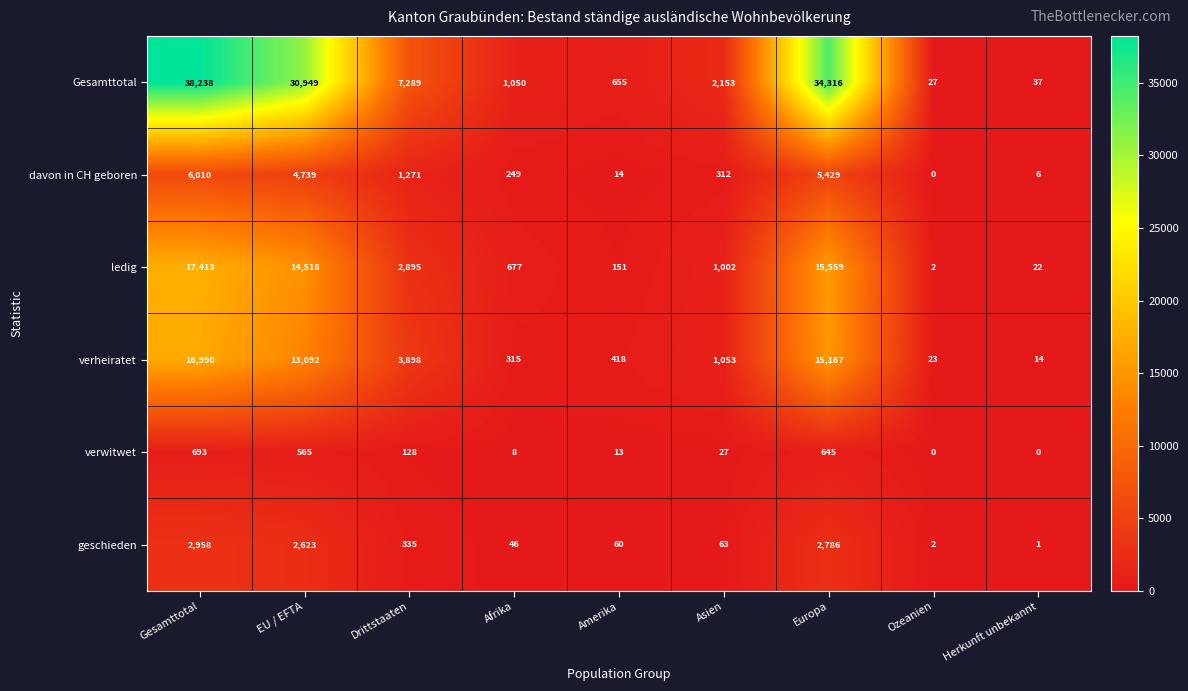

Which series has the largest range (max minus min)?

Gesamttotal